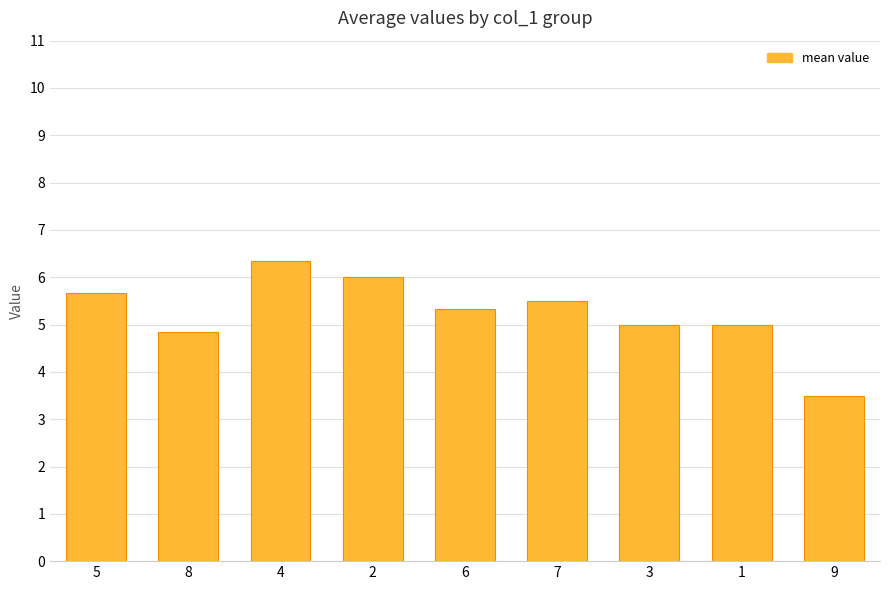

What is the difference between the maximum and second lowest values?

1.5